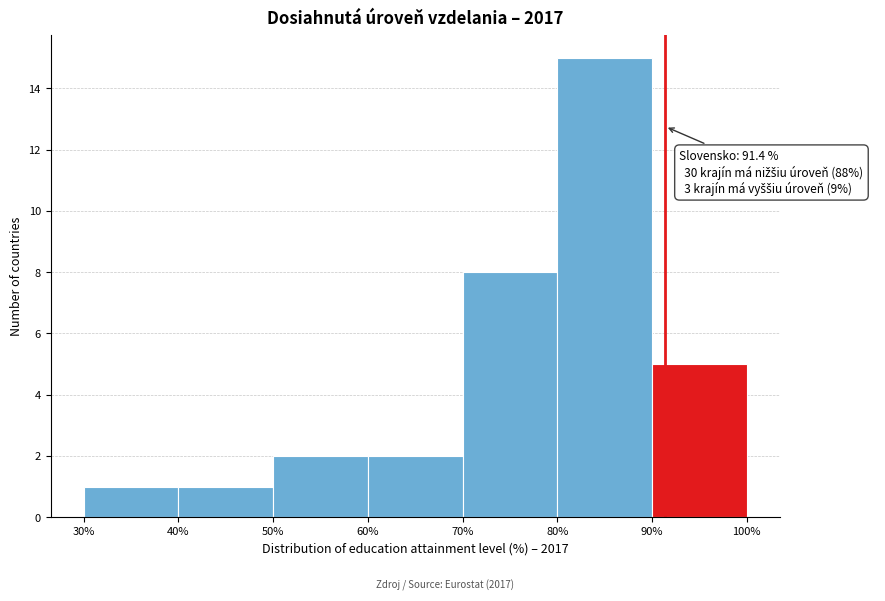

Which range on the x-axis has the tallest bar?

80% to 90%